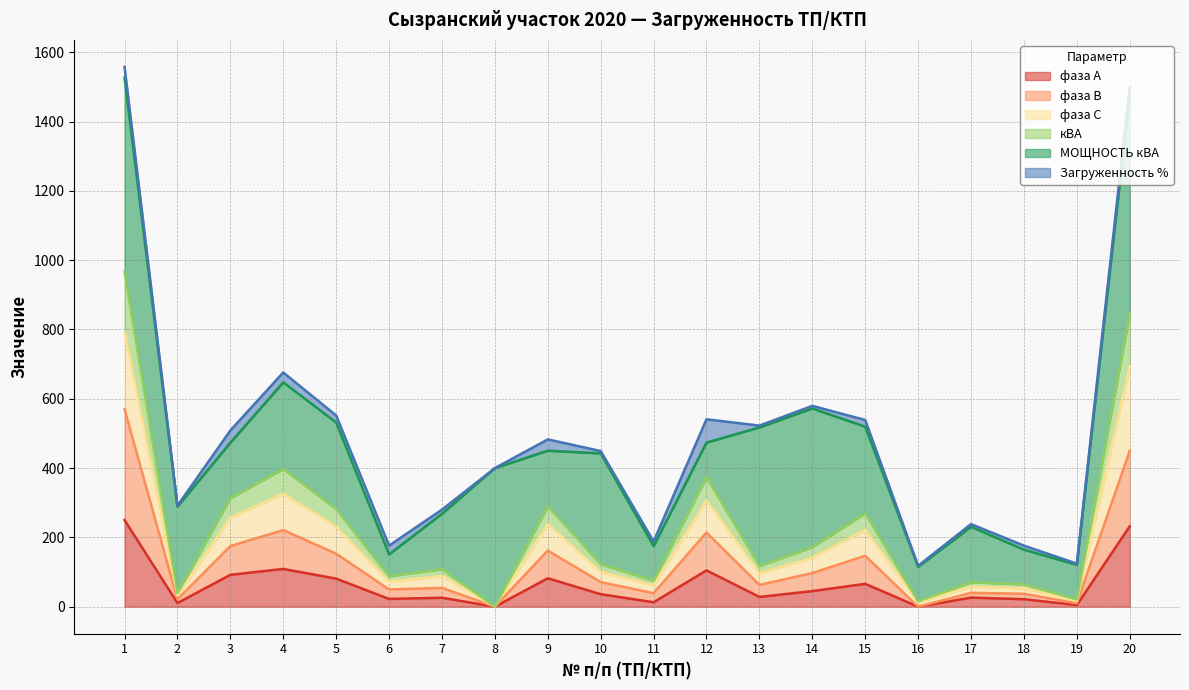

At which category is the sum across all series the highest?

1